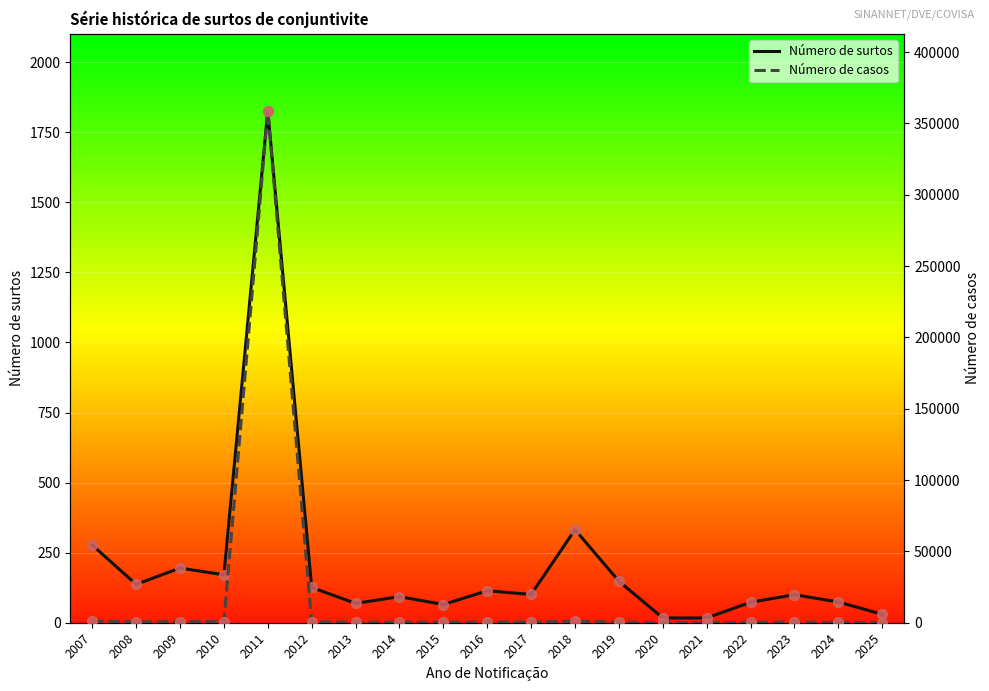

What are all the series names shown in the legend?

Número de surtos, Número de casos